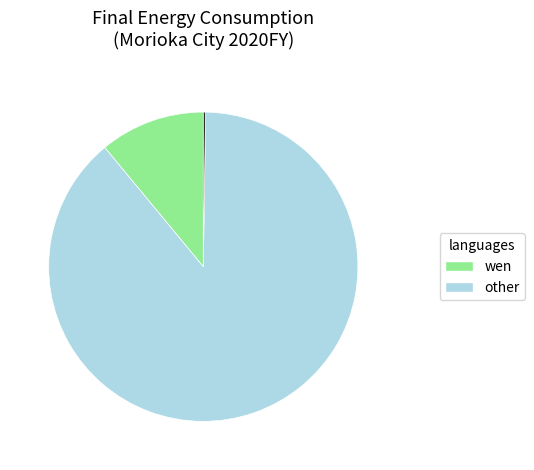

Does any single category account for the majority?

Yes